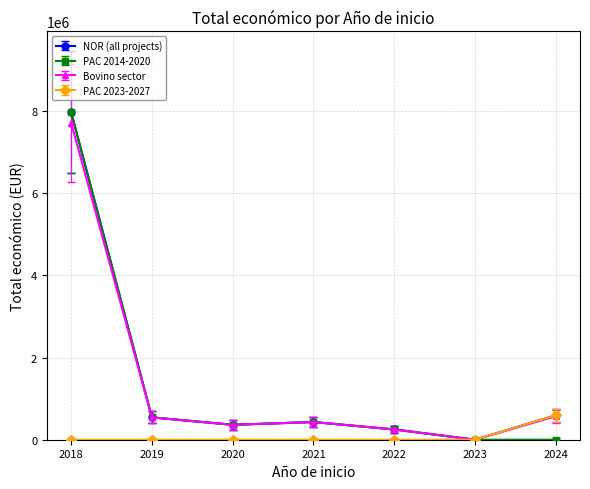

The value of PAC 2014-2020 at 2023 is 4140152. True or false?

False